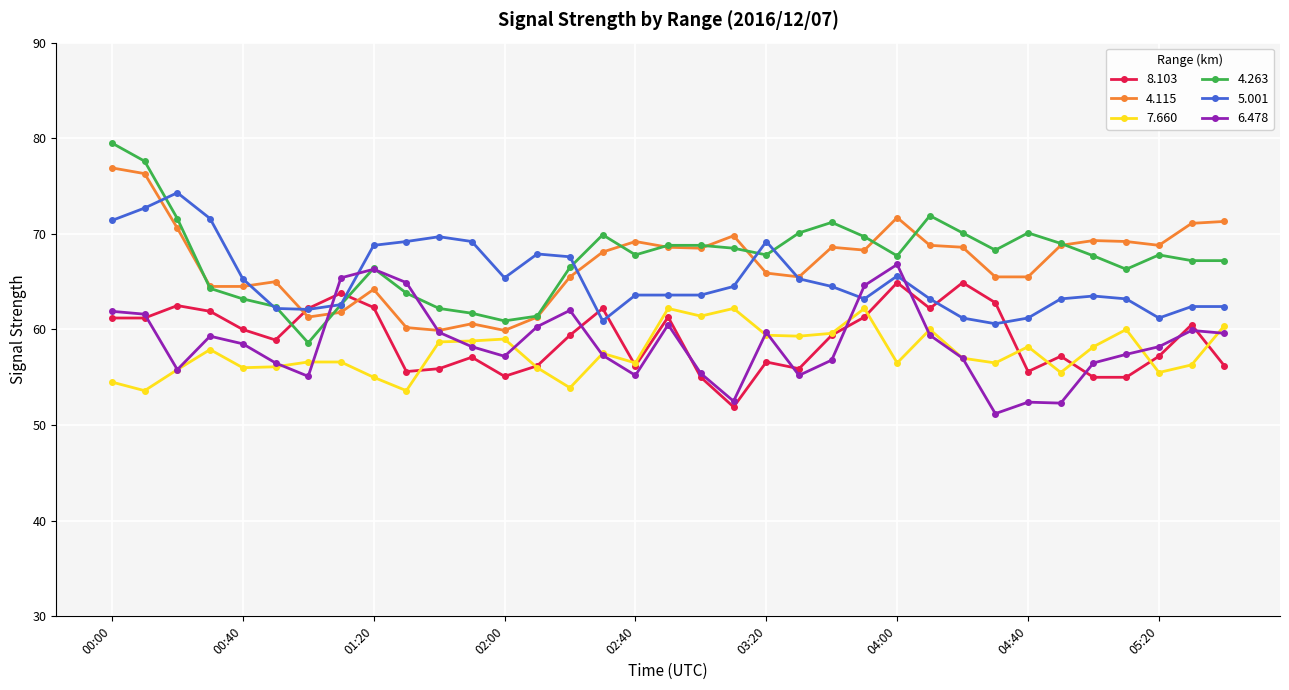

What is the value of the 4.263 point at the 34th from the left?

67.2